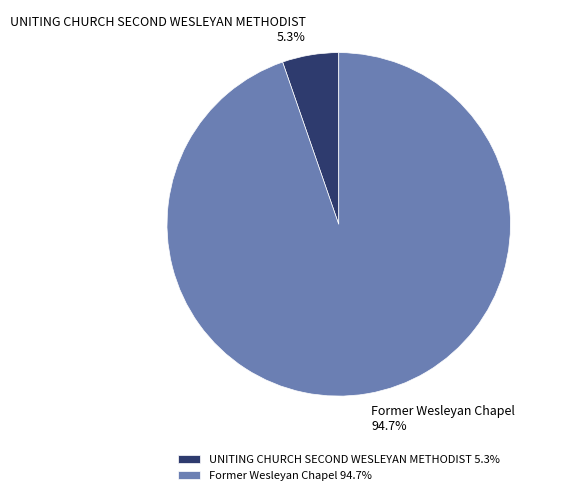

To the nearest percent, what percentage of the pie is Former Wesleyan Chapel?

95%